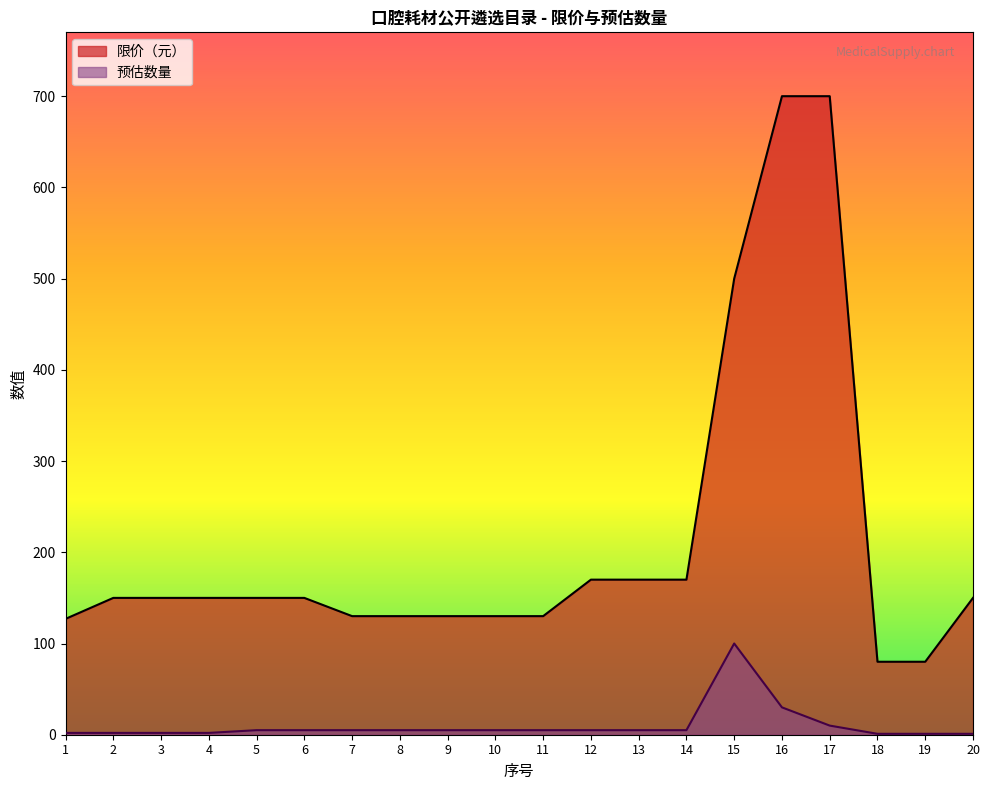

At which category is the sum across all series the highest?

16